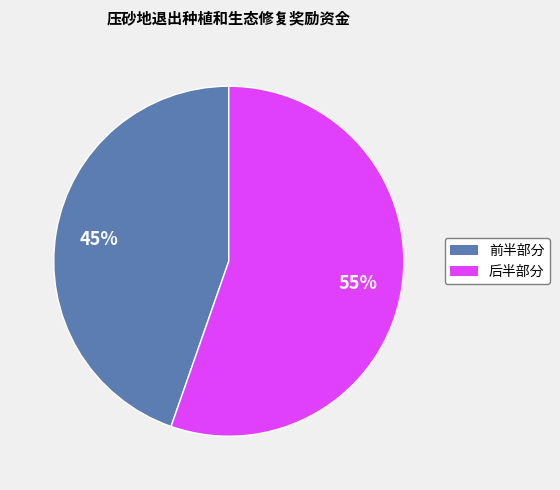

To the nearest percent, what is the average slice percentage?

50%